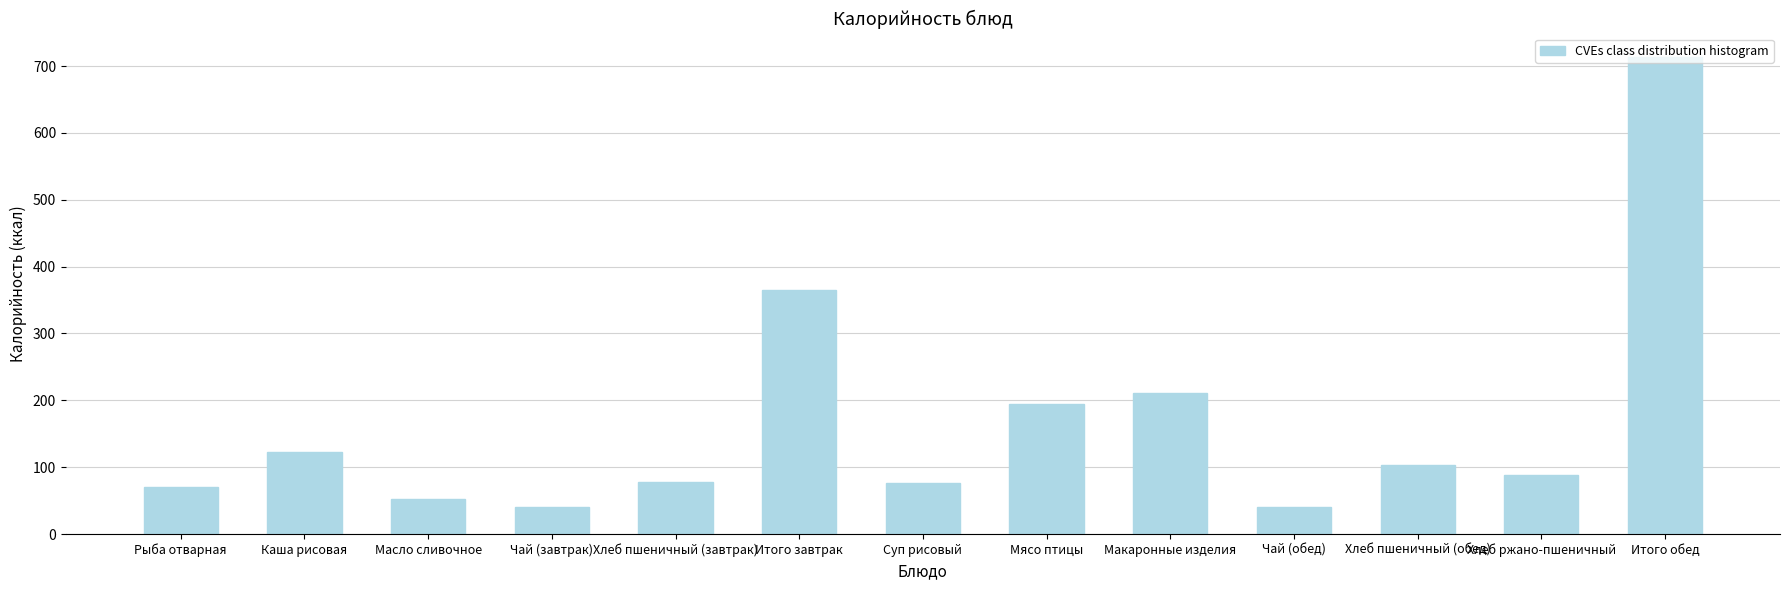

Count the number of data series in this chart.

1